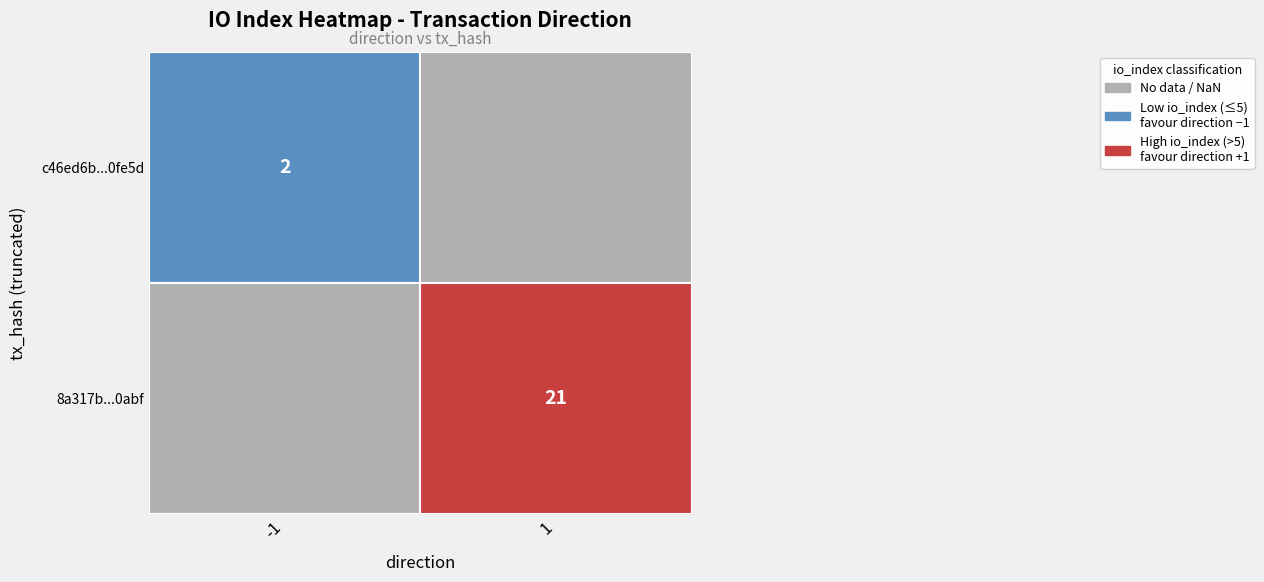

Rank the categories by c46ed6b096293492ce39395f532884e0010fe5d value from lowest to highest.

0, 1